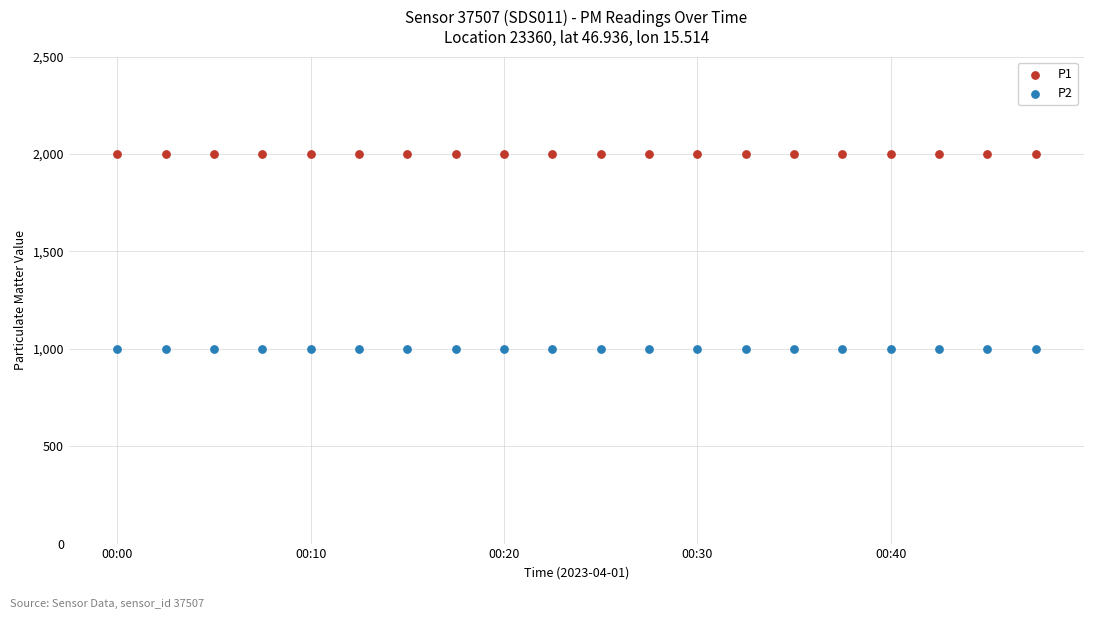

Which series contains the highest Y value?

P1